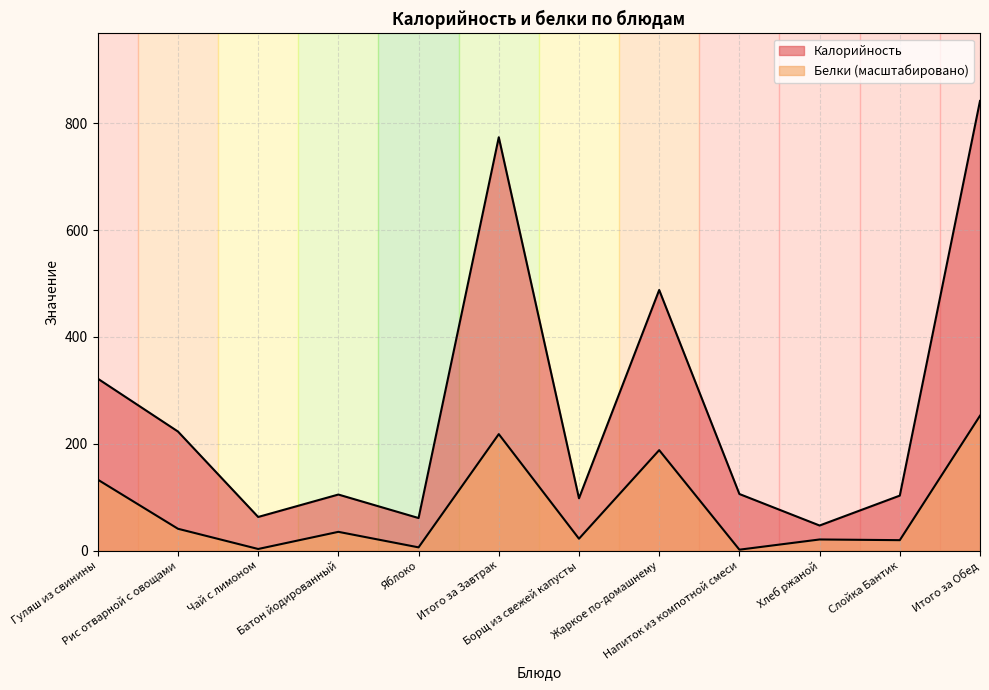

True or false: Белки has more than 1 points higher than both neighbors.

True